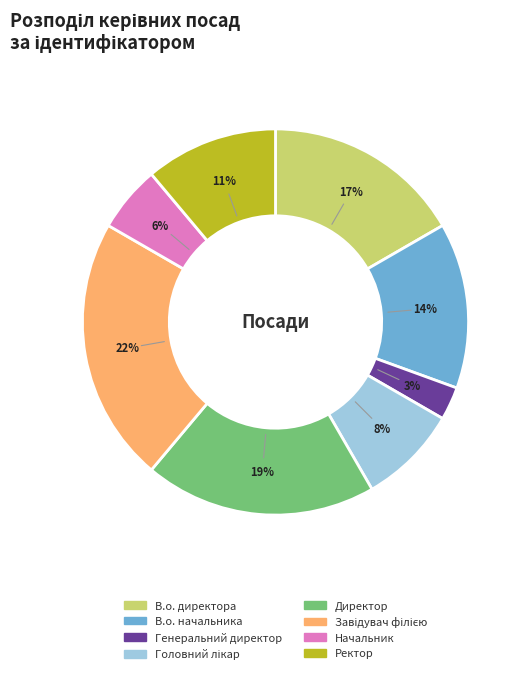

Between Генеральний директор and Начальник, which is larger?

Начальник